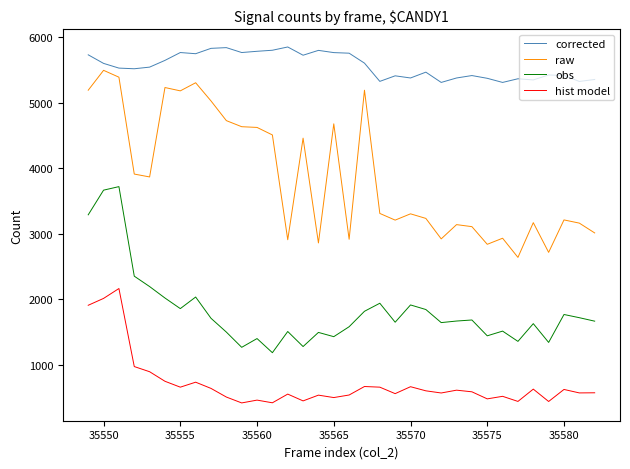

What is the smallest value displayed?

413